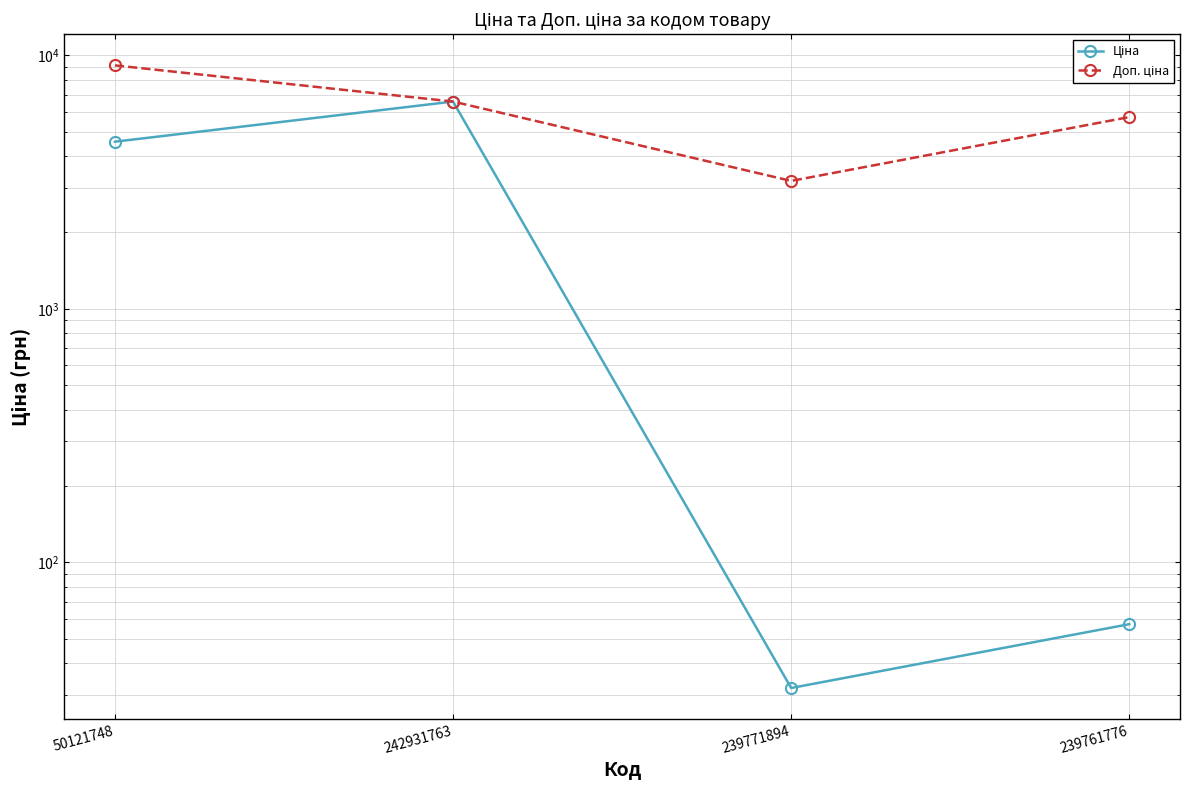

Is it true that Ціна equals 6219.9 at 50121748?

False